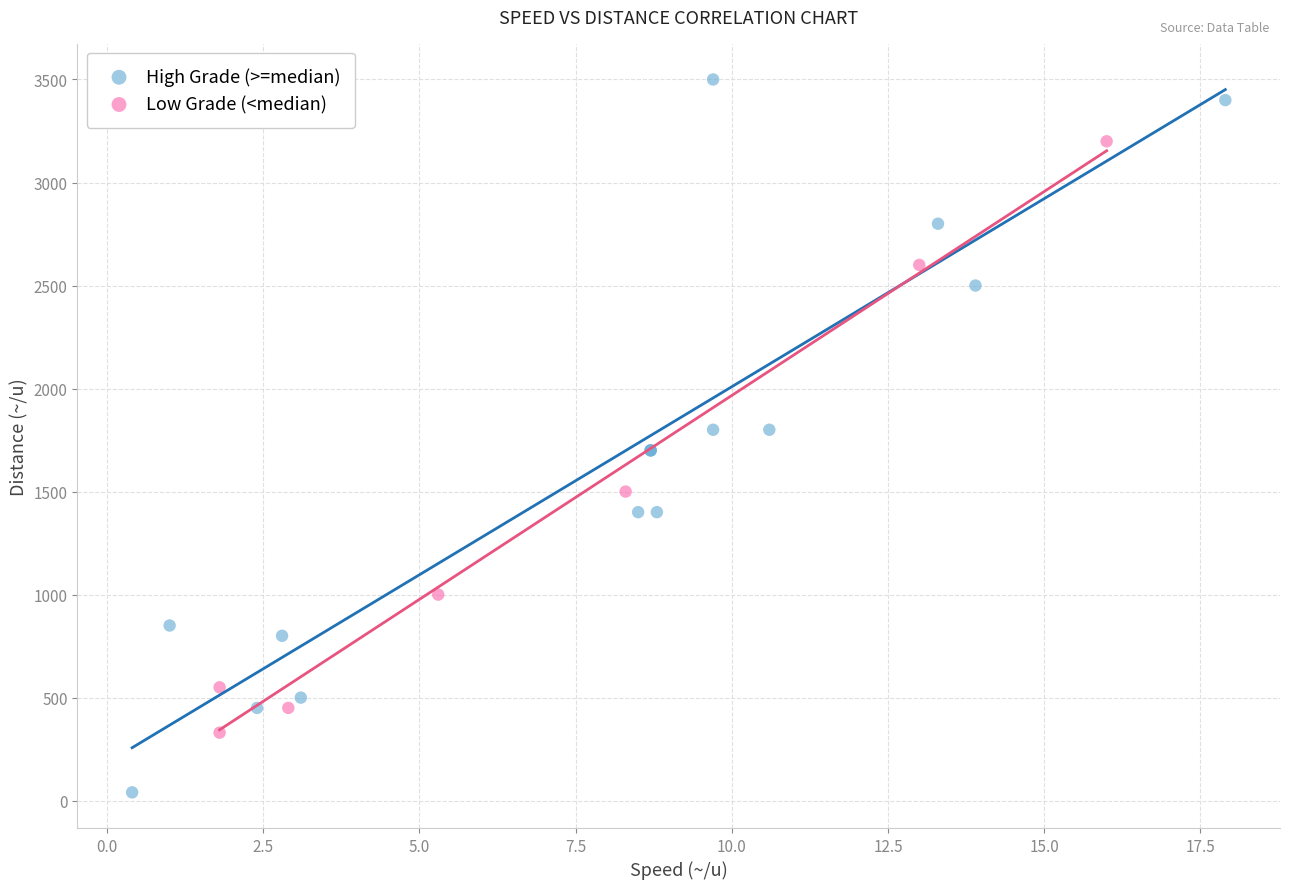

Which series has the widest spread of Y values?

High Grade (>=median)